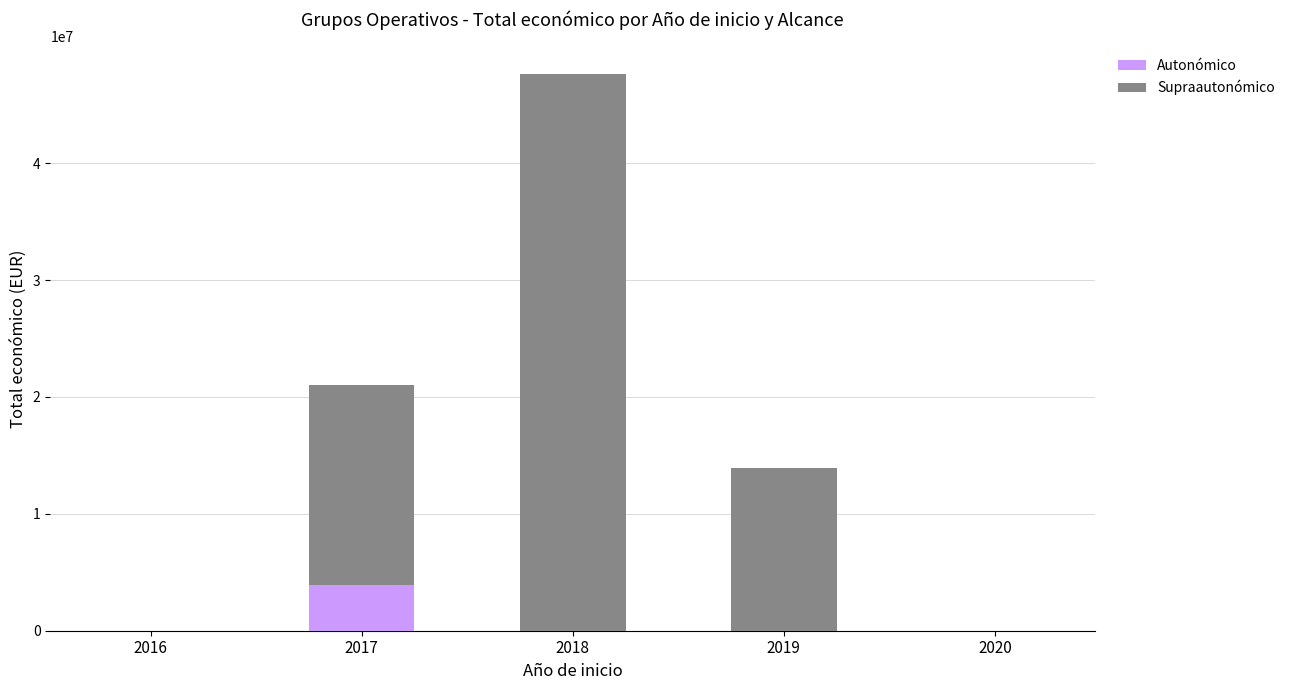

What is the average value of the Autonómico series?

781159